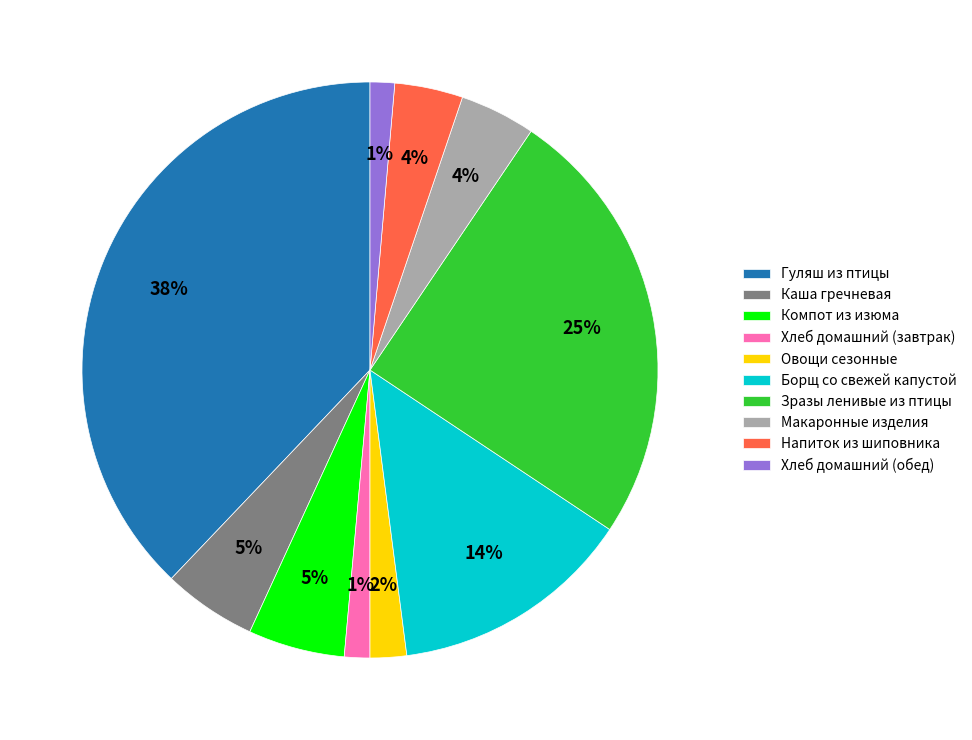

To the nearest percent, what percentage of the pie is Овощи сезонные?

2%